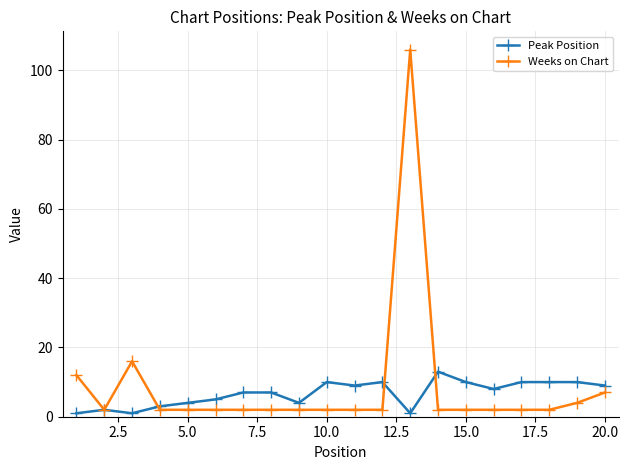

True or false: Peak Position has more than 1 points higher than both neighbors.

True